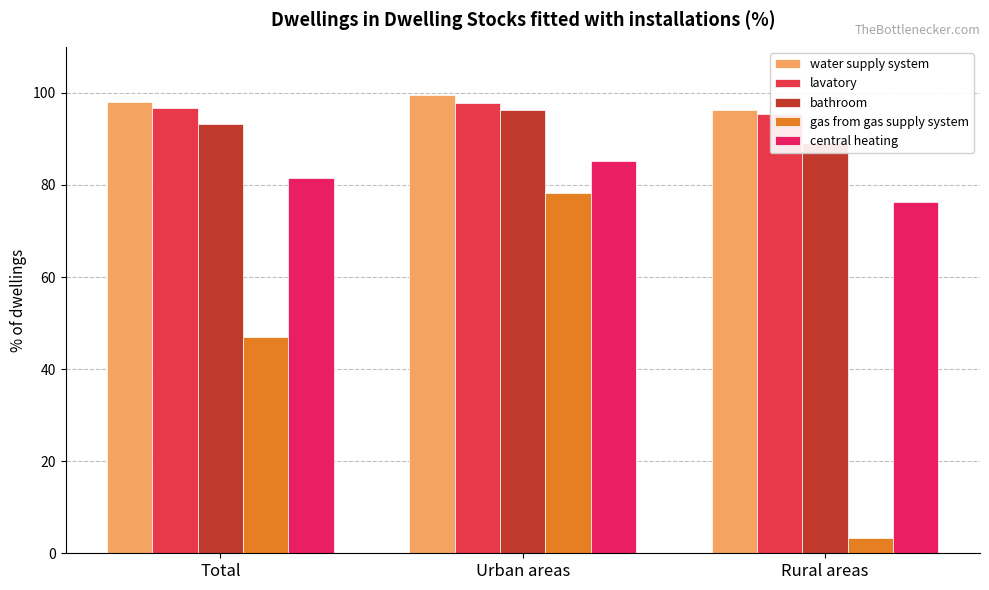

Which category has the lowest value in the water supply system series?

Rural areas